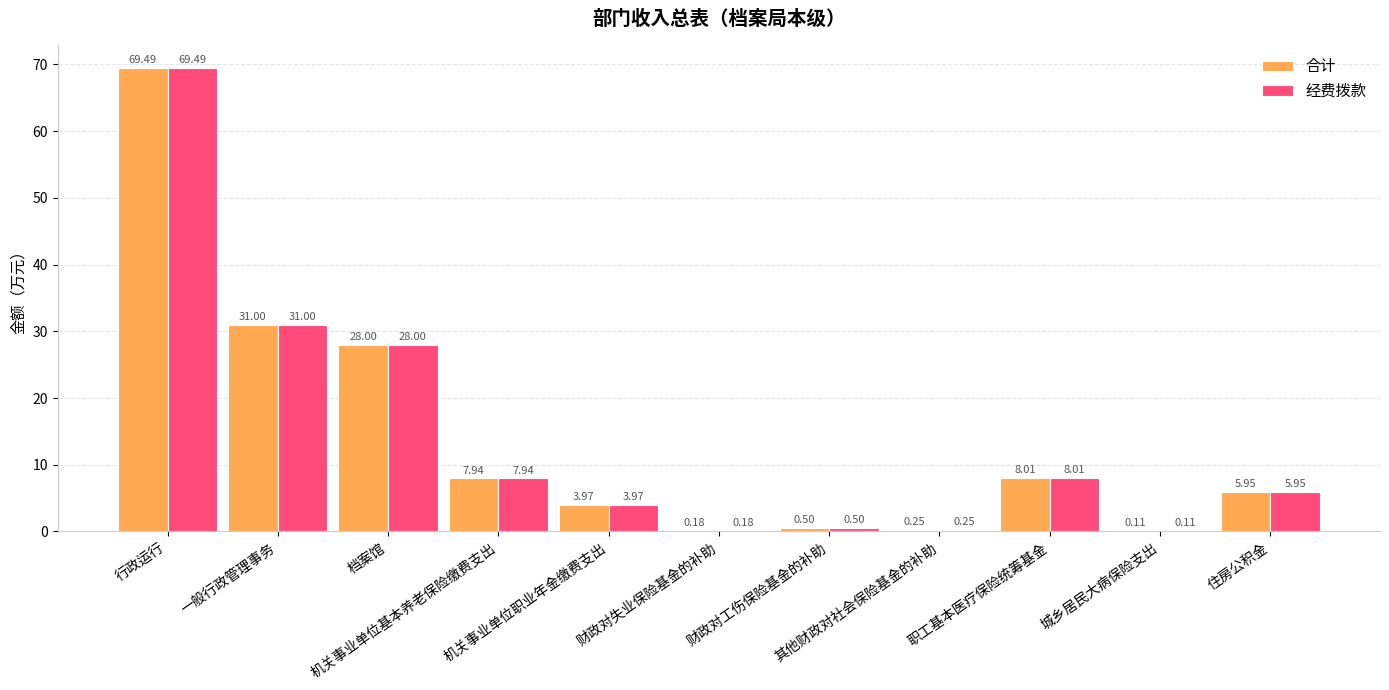

Count the number of categories in the chart.

11